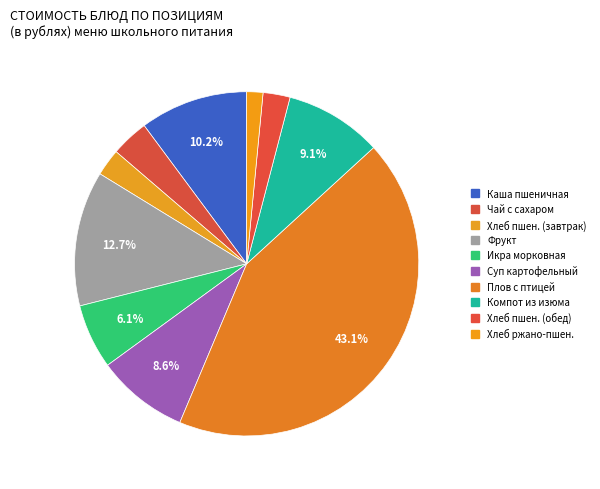

Which category has the biggest portion of the pie?

Плов с птицей